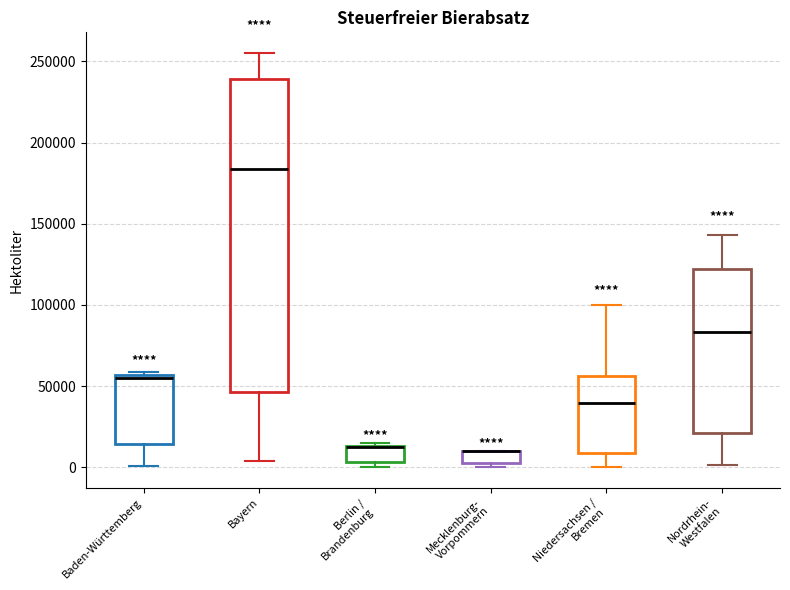

Where does the median line of the box for Bayern sit on the y-axis? The values are not printed on the chart, so give them approximately, as read against the axis.

185000